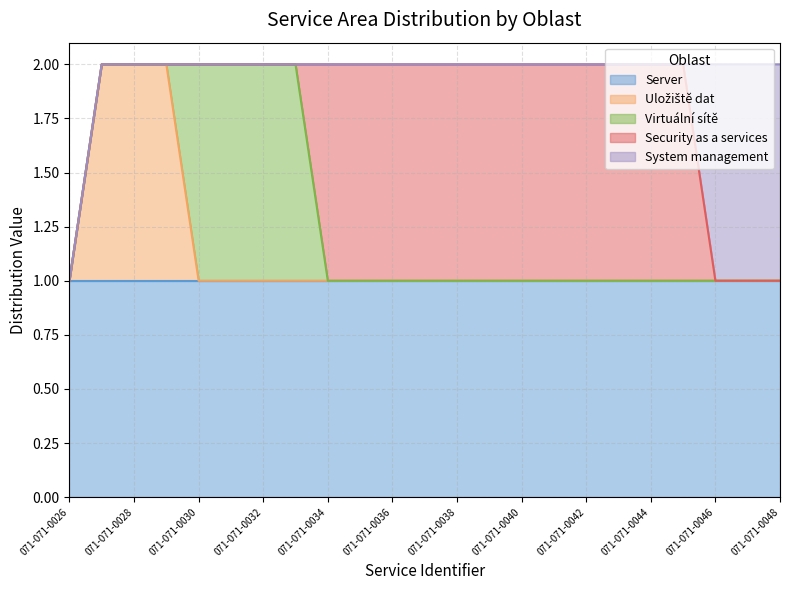

What is the highest value of the Uložiště dat series?

1